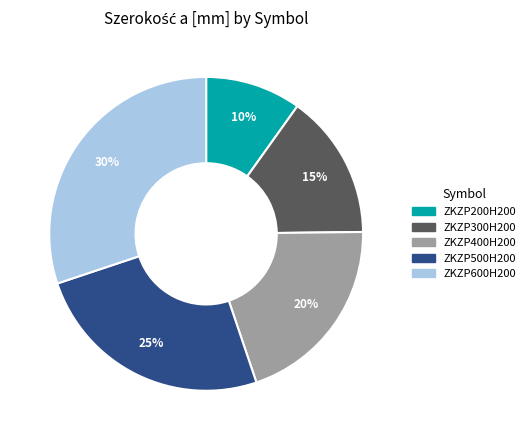

To the nearest percent, what percentage of the pie is ZKZP400H200?

20%